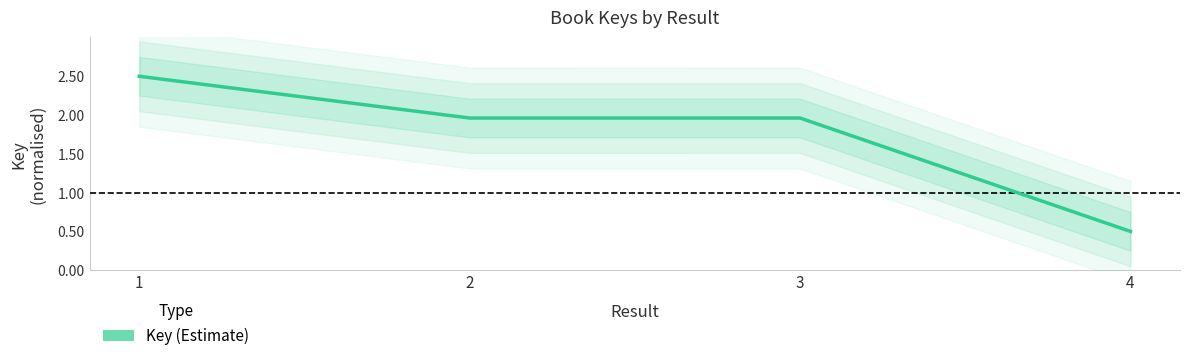

Reading left to right, what are all the values shown in this chart?

2.5	2.0	2.0	0.5